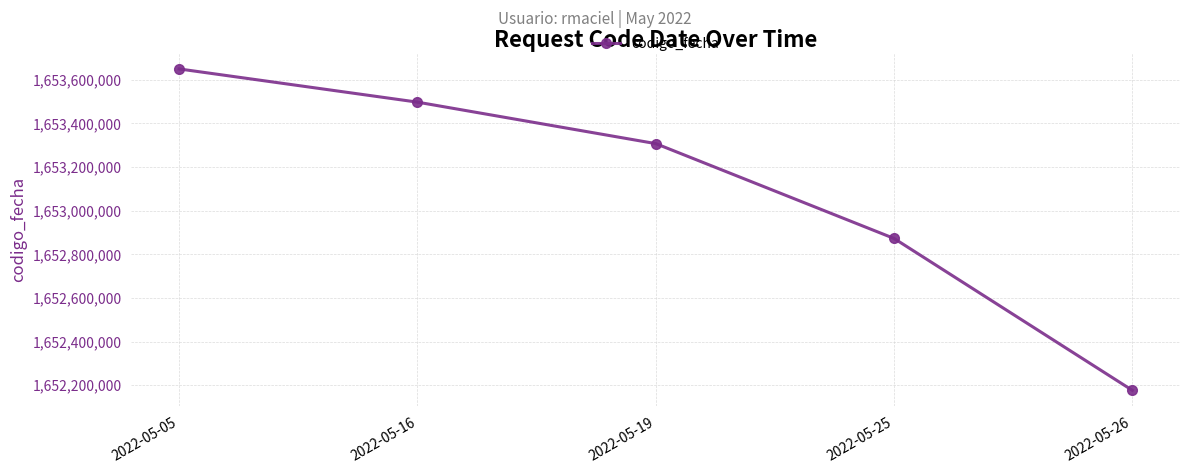

Where does the data first go above 1653307846?

2022-05-05